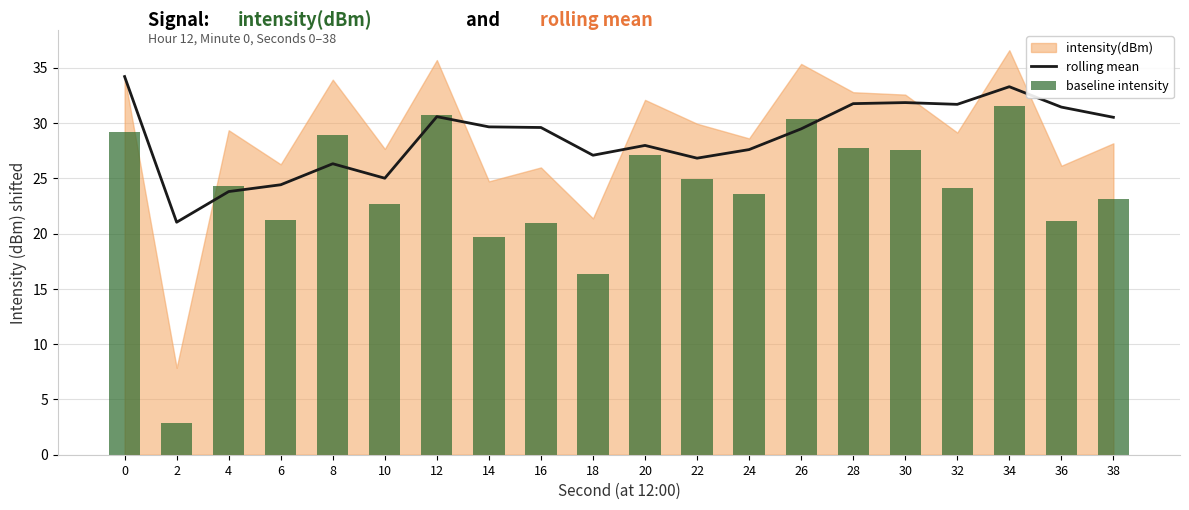

At which category is the sum across all series the highest?

34